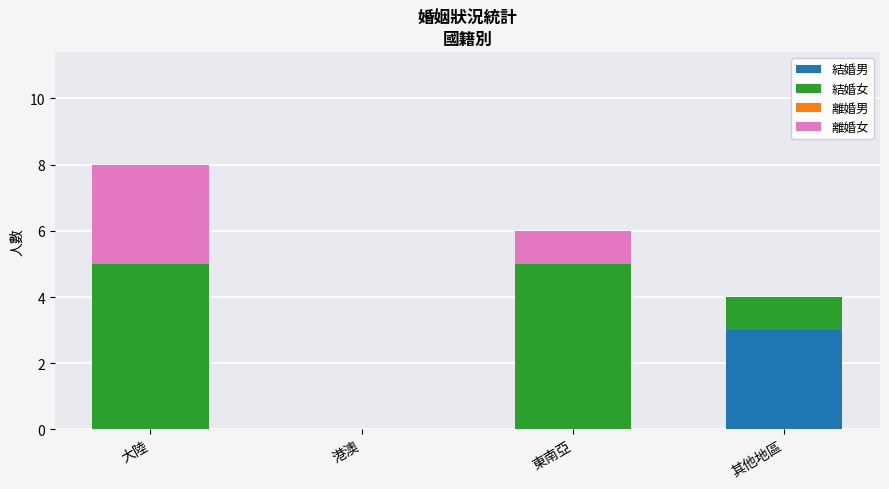

What is the maximum value for 結婚男?

3